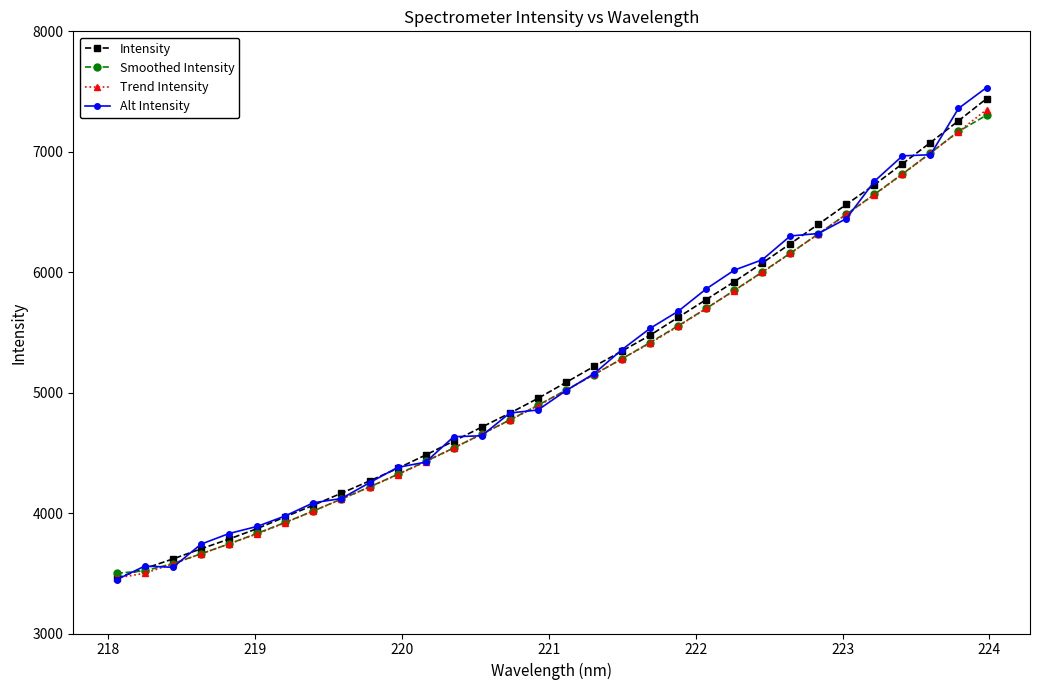

Where is Smoothed Intensity nearest to the value 5402?

19